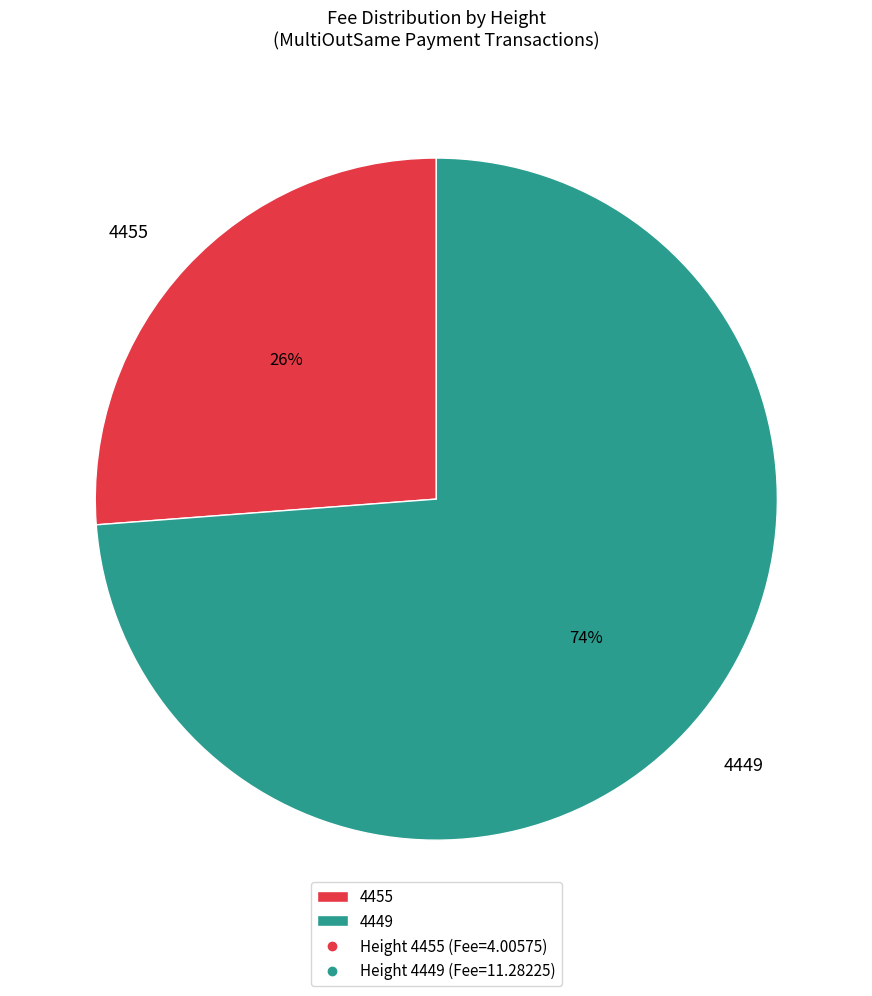

Rank the categories by value from lowest to highest.

4455, 4449